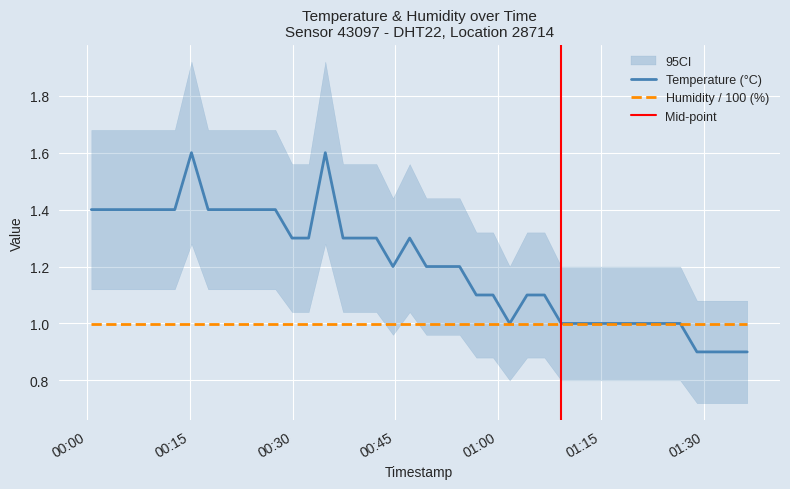

Count the number of values greater than 1.

27